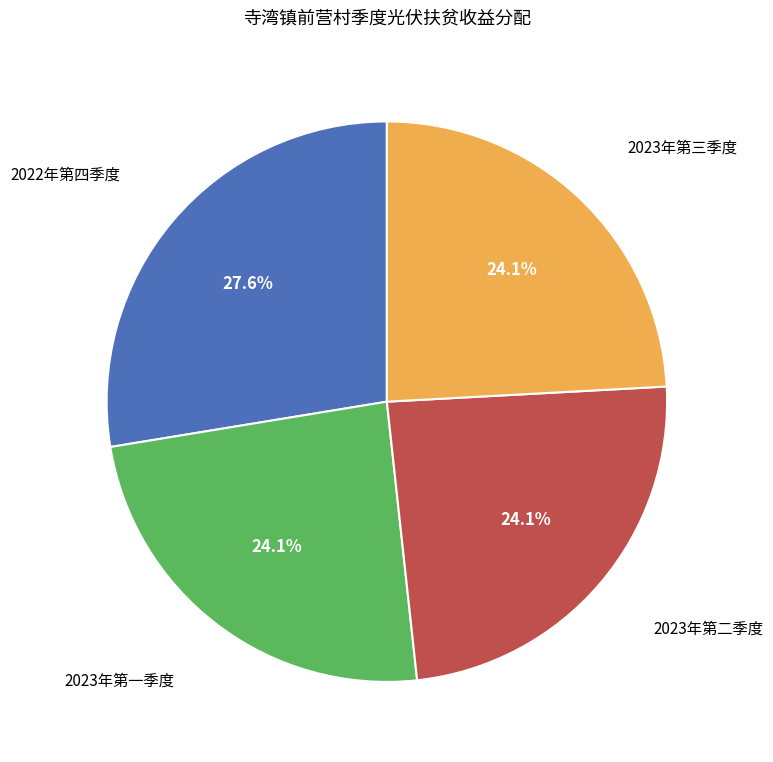

Is there a majority slice in this chart?

No